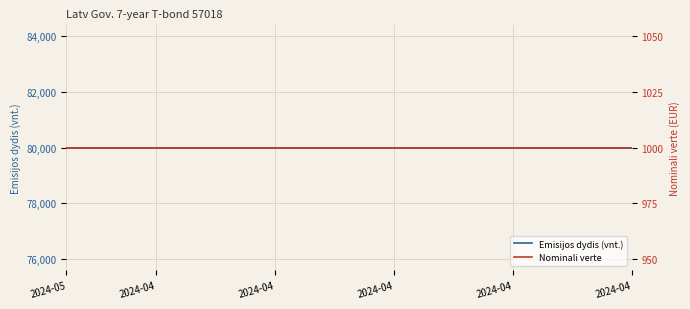

At how many categories does at least one series exceed 61337?

20